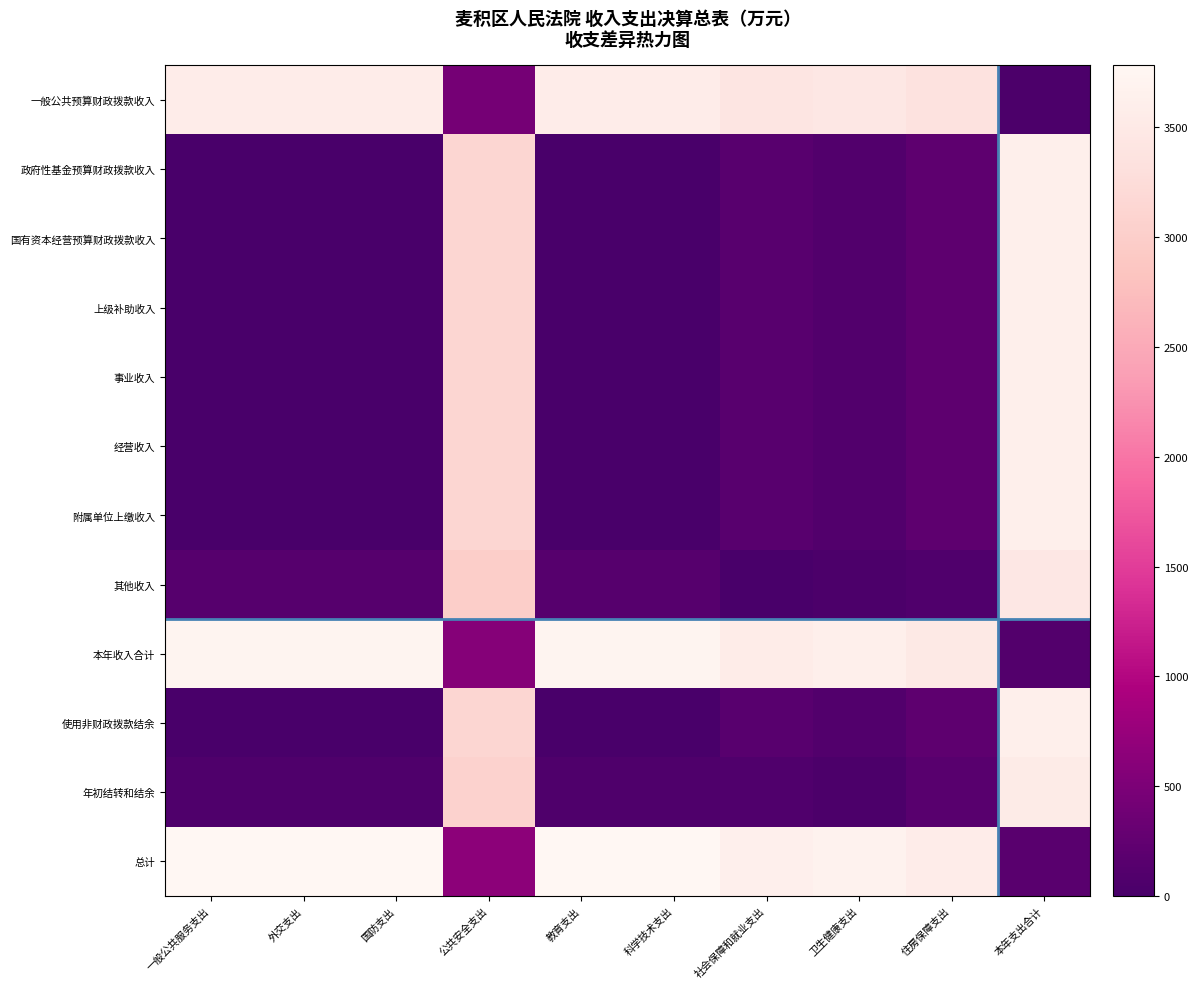

Reading right to left, transcribe all the data shown in this chart.

一般公共预算财政拨款收入: 本年支出合计=35.6	住房保障支出=3357.4	卫生健康支出=3472.0	社会保障和就业支出=3419.0	科学技术支出=3573.6	教育支出=3573.6	公共安全支出=436.9	国防支出=3573.6	外交支出=3573.6	一般公共服务支出=3573.6
政府性基金预算财政拨款收入: 本年支出合计=3609.2	住房保障支出=216.2	卫生健康支出=101.6	社会保障和就业支出=154.6	科学技术支出=0.0	教育支出=0.0	公共安全支出=3136.7	国防支出=0.0	外交支出=0.0	一般公共服务支出=0.0
国有资本经营预算财政拨款收入: 本年支出合计=3609.2	住房保障支出=216.2	卫生健康支出=101.6	社会保障和就业支出=154.6	科学技术支出=0.0	教育支出=0.0	公共安全支出=3136.7	国防支出=0.0	外交支出=0.0	一般公共服务支出=0.0
上级补助收入: 本年支出合计=3609.2	住房保障支出=216.2	卫生健康支出=101.6	社会保障和就业支出=154.6	科学技术支出=0.0	教育支出=0.0	公共安全支出=3136.7	国防支出=0.0	外交支出=0.0	一般公共服务支出=0.0
事业收入: 本年支出合计=3609.2	住房保障支出=216.2	卫生健康支出=101.6	社会保障和就业支出=154.6	科学技术支出=0.0	教育支出=0.0	公共安全支出=3136.7	国防支出=0.0	外交支出=0.0	一般公共服务支出=0.0
经营收入: 本年支出合计=3609.2	住房保障支出=216.2	卫生健康支出=101.6	社会保障和就业支出=154.6	科学技术支出=0.0	教育支出=0.0	公共安全支出=3136.7	国防支出=0.0	外交支出=0.0	一般公共服务支出=0.0
附属单位上缴收入: 本年支出合计=3609.2	住房保障支出=216.2	卫生健康支出=101.6	社会保障和就业支出=154.6	科学技术支出=0.0	教育支出=0.0	公共安全支出=3136.7	国防支出=0.0	外交支出=0.0	一般公共服务支出=0.0
其他收入: 本年支出合计=3467.4	住房保障支出=74.5	卫生健康支出=40.1	社会保障和就业支出=12.8	科学技术支出=141.8	教育支出=141.8	公共安全支出=2994.9	国防支出=141.8	外交支出=141.8	一般公共服务支出=141.8
本年收入合计: 本年支出合计=106.2	住房保障支出=3499.2	卫生健康支出=3613.8	社会保障和就业支出=3560.8	科学技术支出=3715.4	教育支出=3715.4	公共安全支出=578.7	国防支出=3715.4	外交支出=3715.4	一般公共服务支出=3715.4
使用非财政拨款结余: 本年支出合计=3609.2	住房保障支出=216.2	卫生健康支出=101.6	社会保障和就业支出=154.6	科学技术支出=0.0	教育支出=0.0	公共安全支出=3136.7	国防支出=0.0	外交支出=0.0	一般公共服务支出=0.0
年初结转和结余: 本年支出合计=3542.2	住房保障支出=149.2	卫生健康支出=34.6	社会保障和就业支出=87.6	科学技术支出=67.0	教育支出=67.0	公共安全支出=3069.7	国防支出=67.0	外交支出=67.0	一般公共服务支出=67.0
总计: 本年支出合计=173.2	住房保障支出=3566.2	卫生健康支出=3680.8	社会保障和就业支出=3627.8	科学技术支出=3782.4	教育支出=3782.4	公共安全支出=645.8	国防支出=3782.4	外交支出=3782.4	一般公共服务支出=3782.4